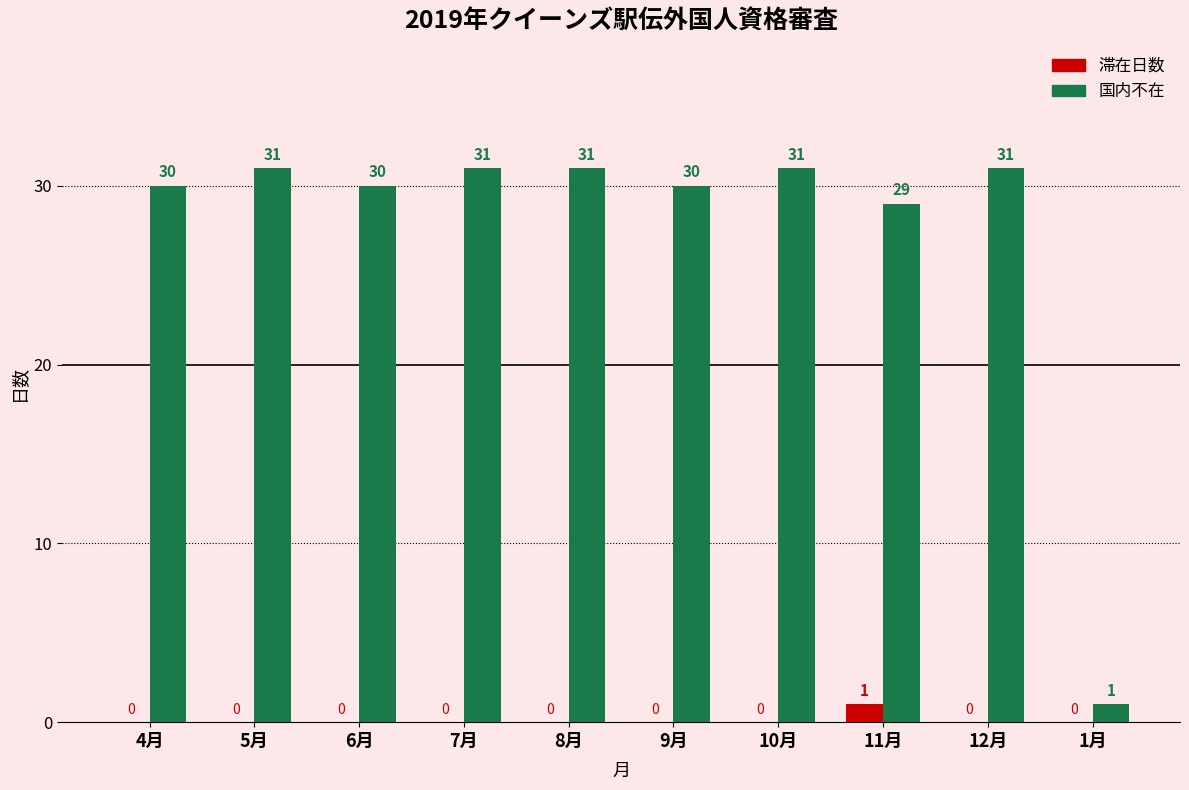

Reading left to right, extract all data points from this chart.

滞在日数: 0	0	0	0	0	0	0	1	0	0
国内不在: 30	31	30	31	31	30	31	29	31	1